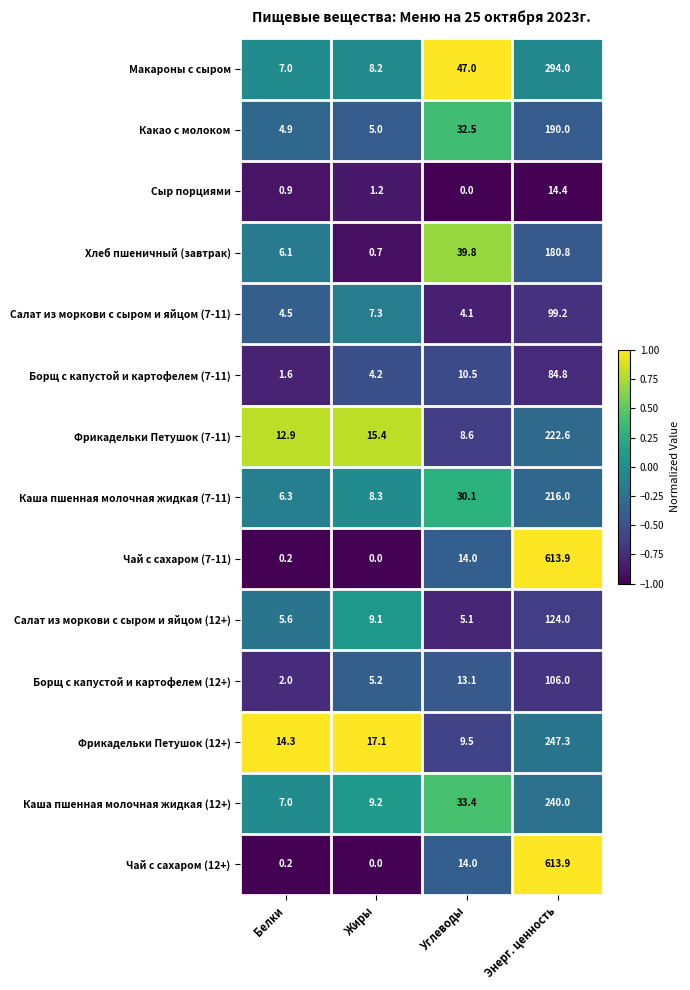

How many data points in Каша пшенная молочная жидкая (12+) are above 33?

2